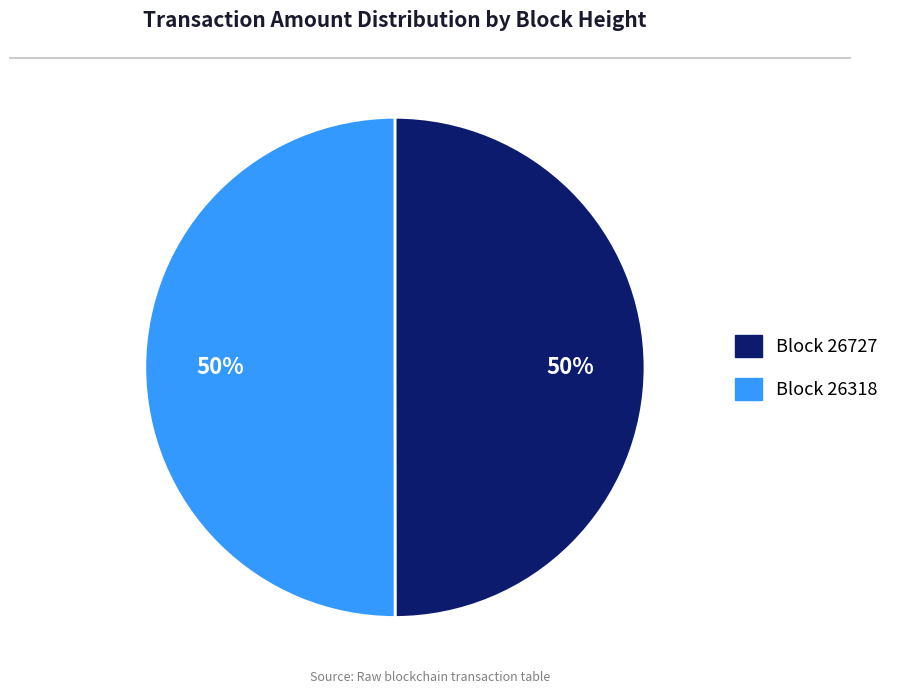

To the nearest percent, what is the average slice percentage?

50%